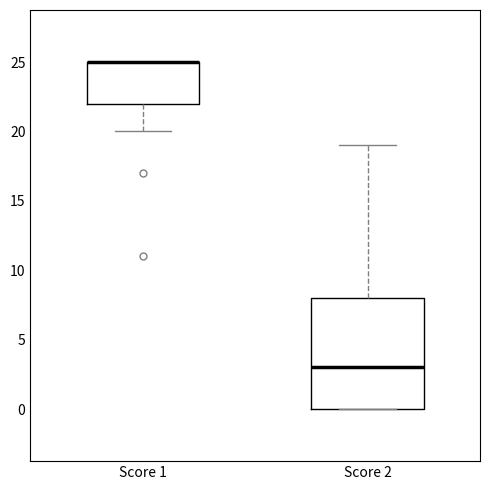

Where is the upper edge of the box for Score 1 on the y-axis? The values are not printed on the chart, so give them approximately, as read against the axis.

25